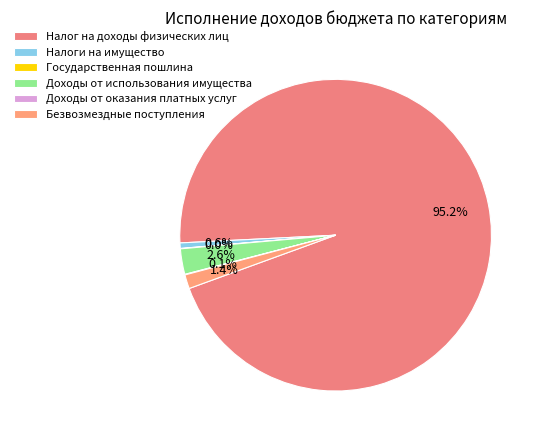

Is there any slice that represents more than half of the pie?

Yes